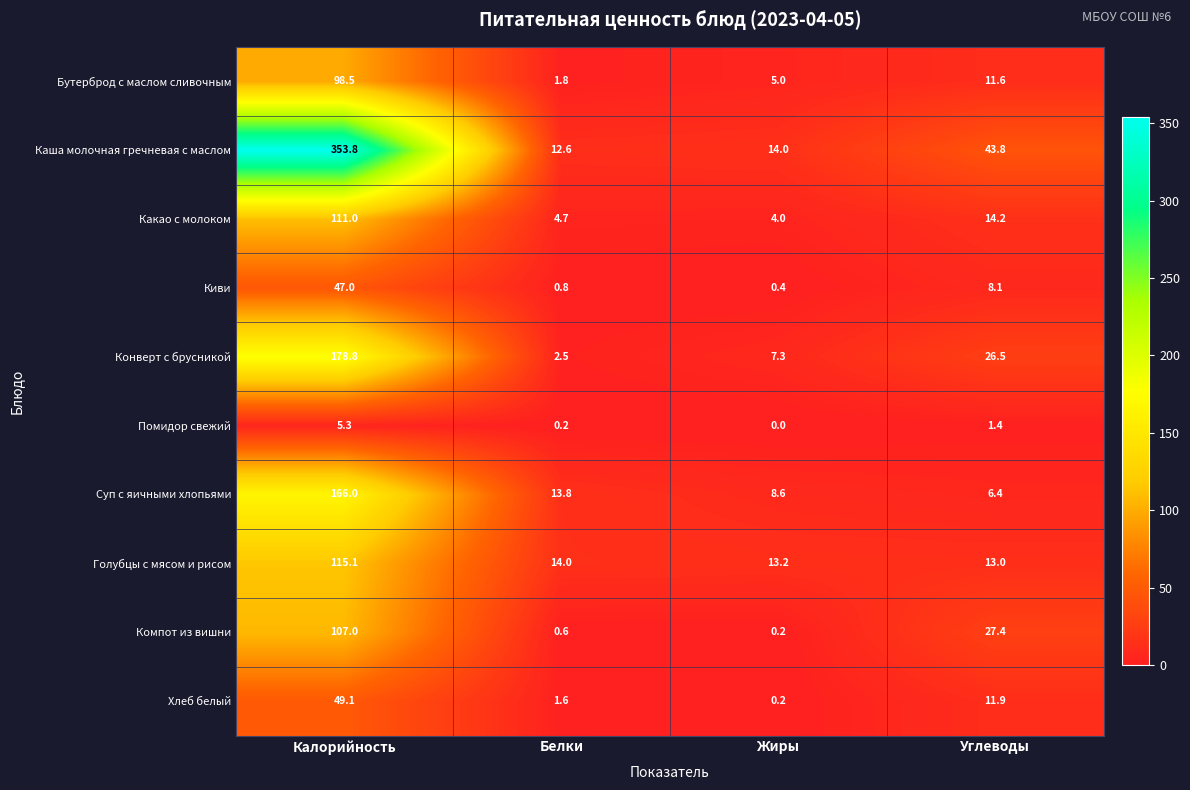

Which series has the largest range (max minus min)?

Каша молочная гречневая с маслом